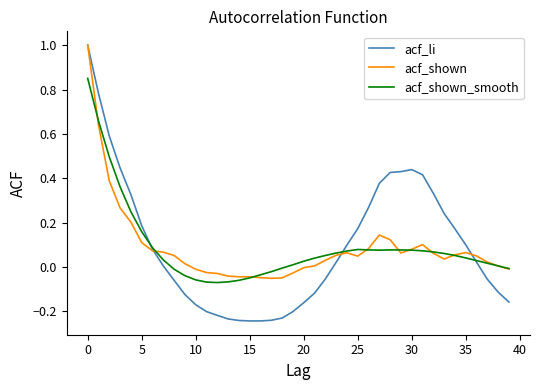

What is the sum of all acf_li values?

3.9